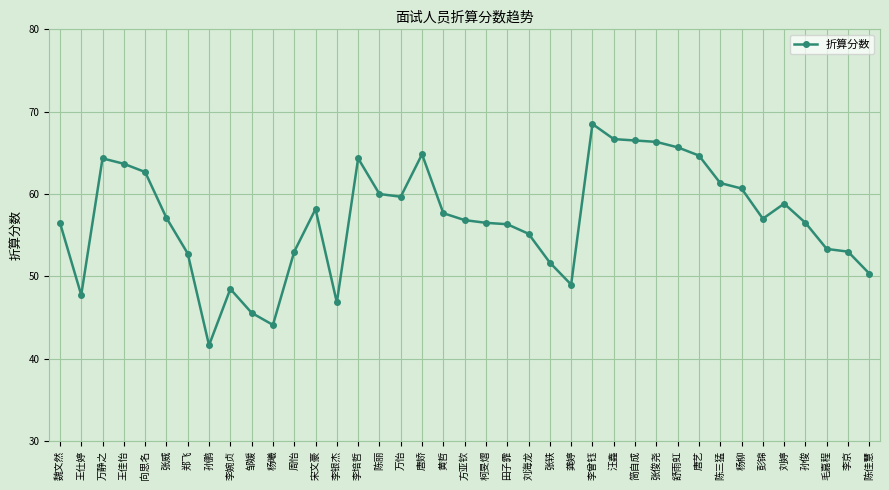

Approximately how many times larger is the value at 刘婷 compared to 陈佳慧?

1.2